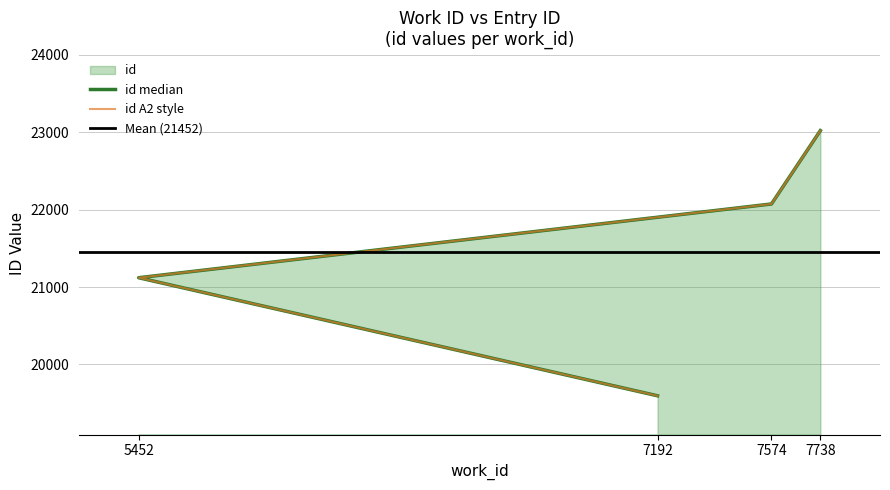

Approximately how many times larger is the value at 7192 compared to 7738?

0.9